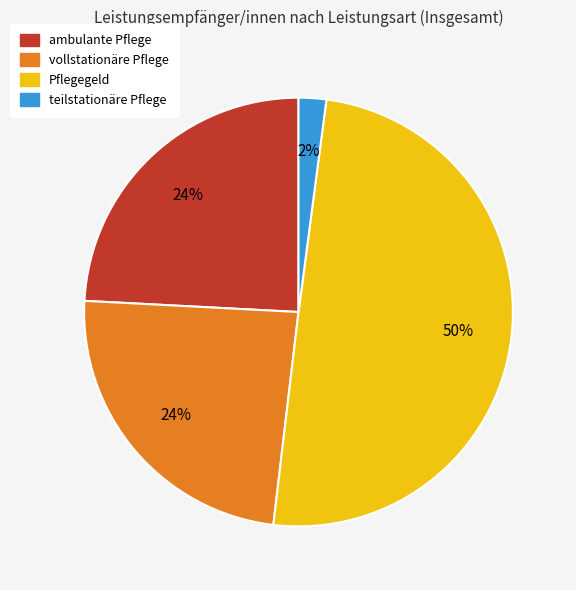

What is the ratio of the value at Pflegegeld to the value at ambulante Pflege?

2.1